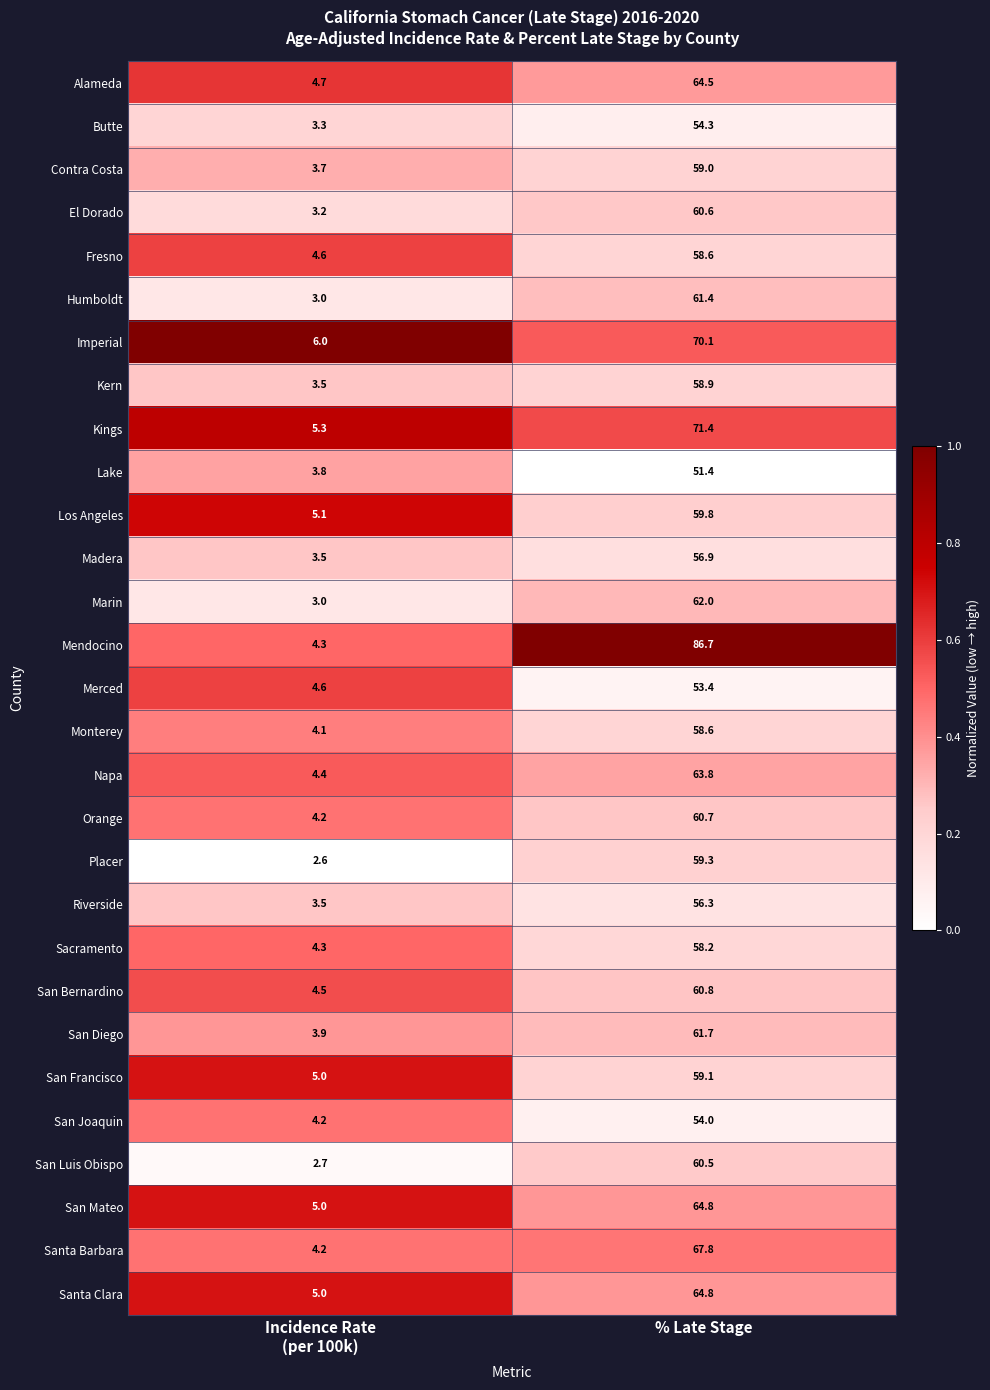

Is it true that Madera equals 56.9 at % Late Stage?

True